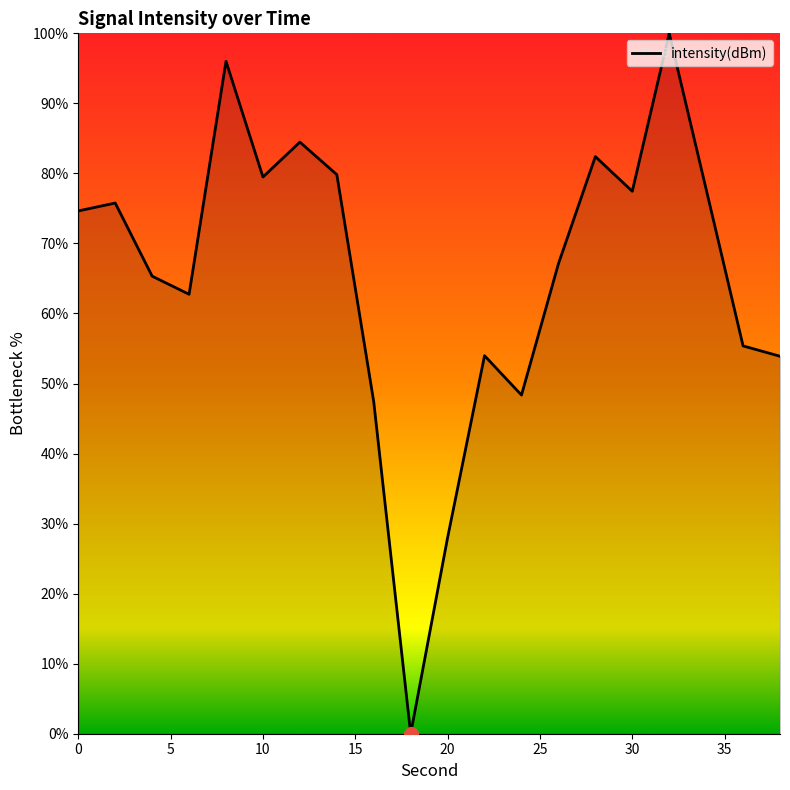

What is the difference between the maximum and minimum values?

100.0